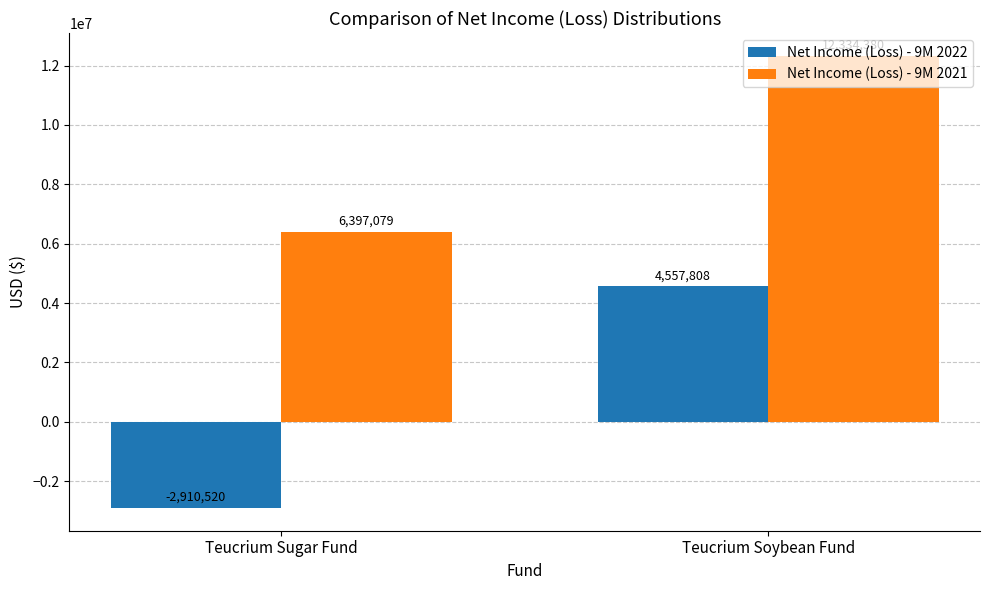

Between Teucrium Sugar Fund and Teucrium Soybean Fund, which series saw the biggest shift?

Net Income (Loss) - 9M 2022